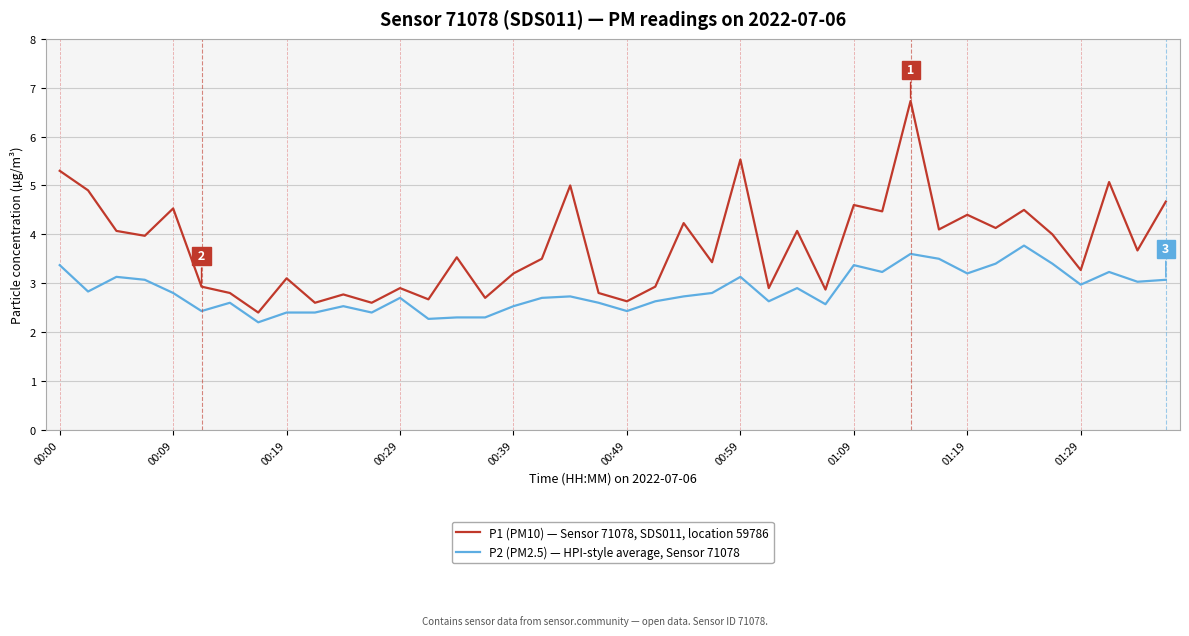

List the series in order of their peak value, highest first.

P1 (PM10) — Sensor 71078, SDS011, location 59786, P2 (PM2.5) — HPI-style average, Sensor 71078